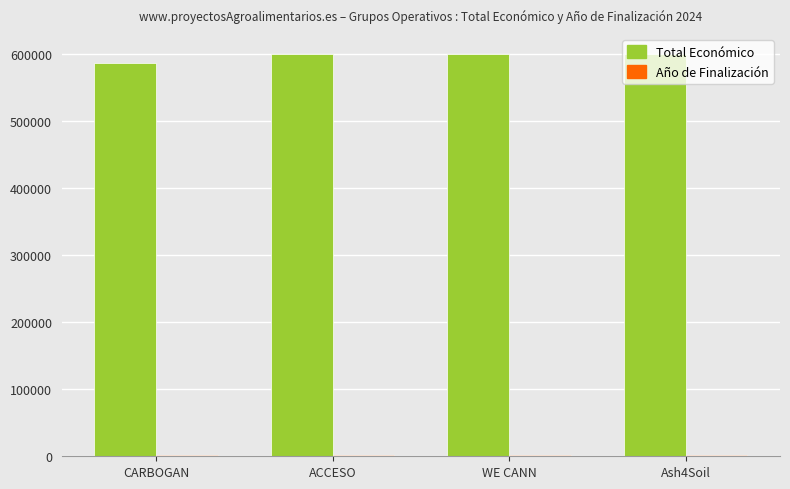

Are the bars horizontal?

No